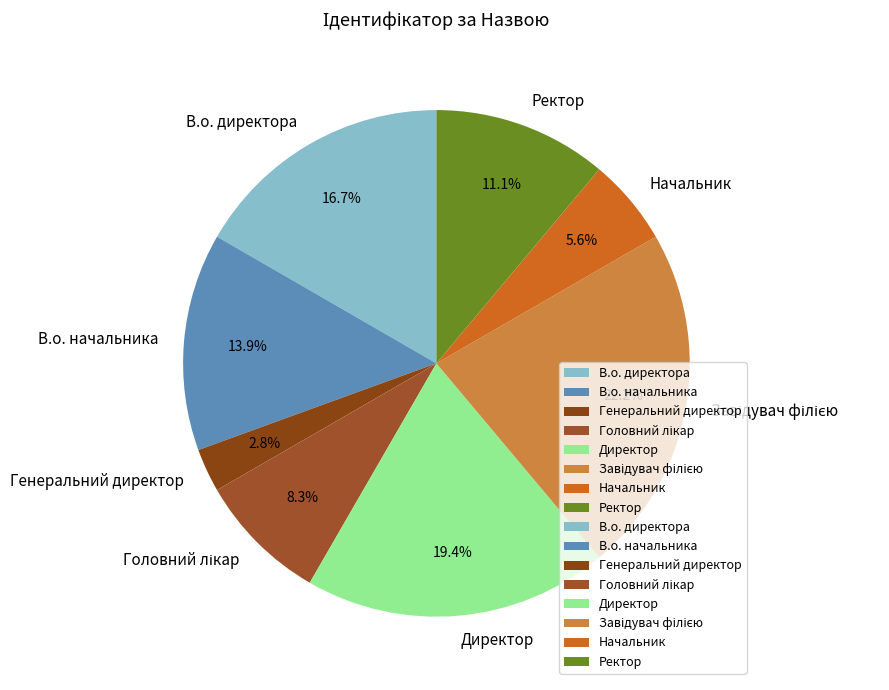

What is the ratio of the value at В.о. директора to the value at Генеральний директор?

6.0